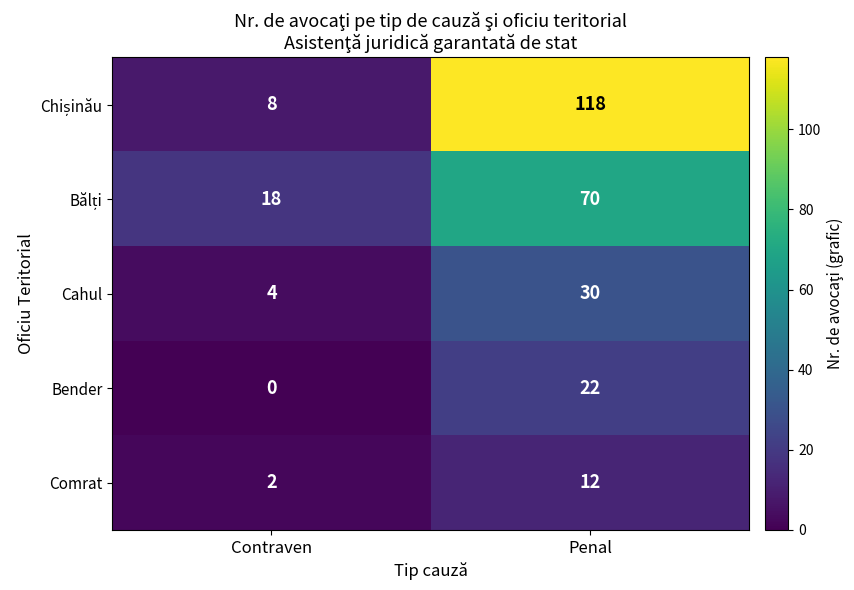

What is the average value of the Comrat series?

7